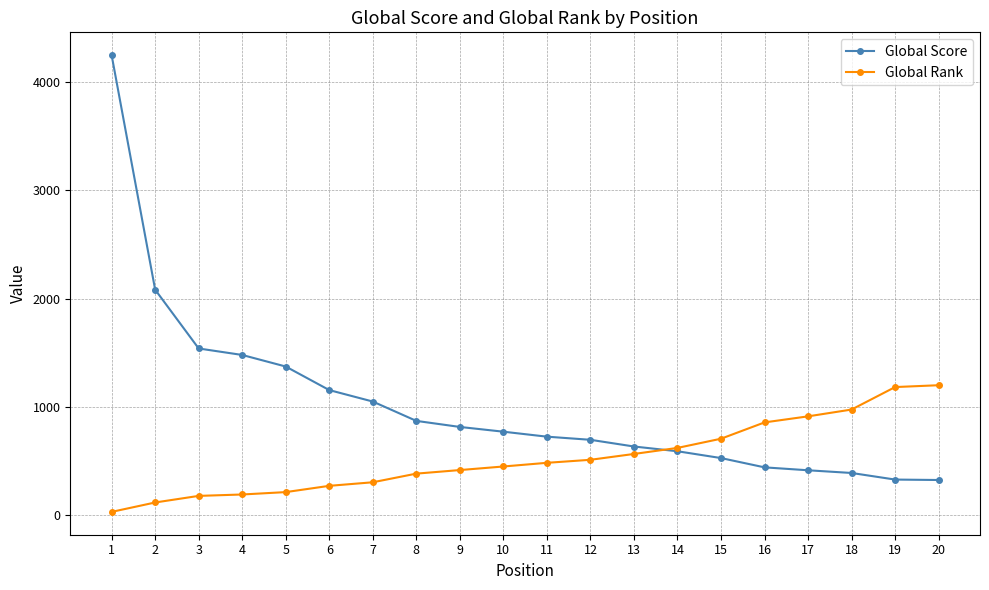

What is the difference between the maximum and minimum values in the Global Score series?

3931